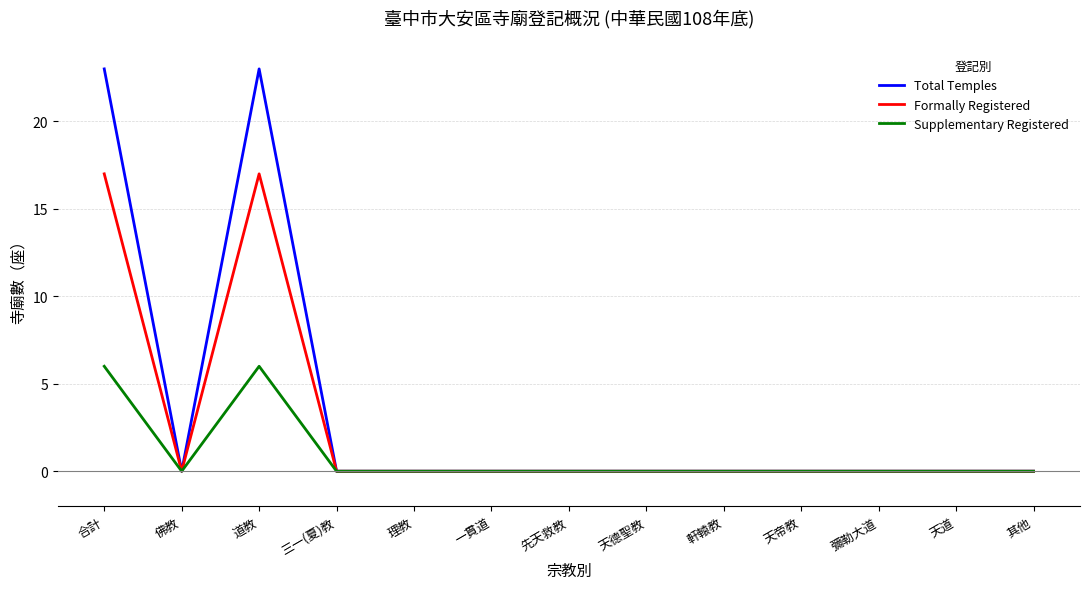

The Supplementary Registered series shows 2 at 合計. True or false?

False